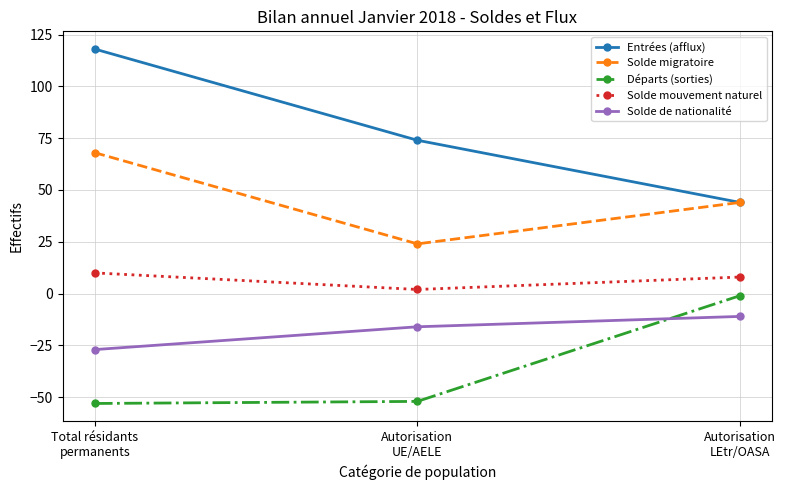

What is the value of the Départs (sorties) point at the 1st from the left?

-53